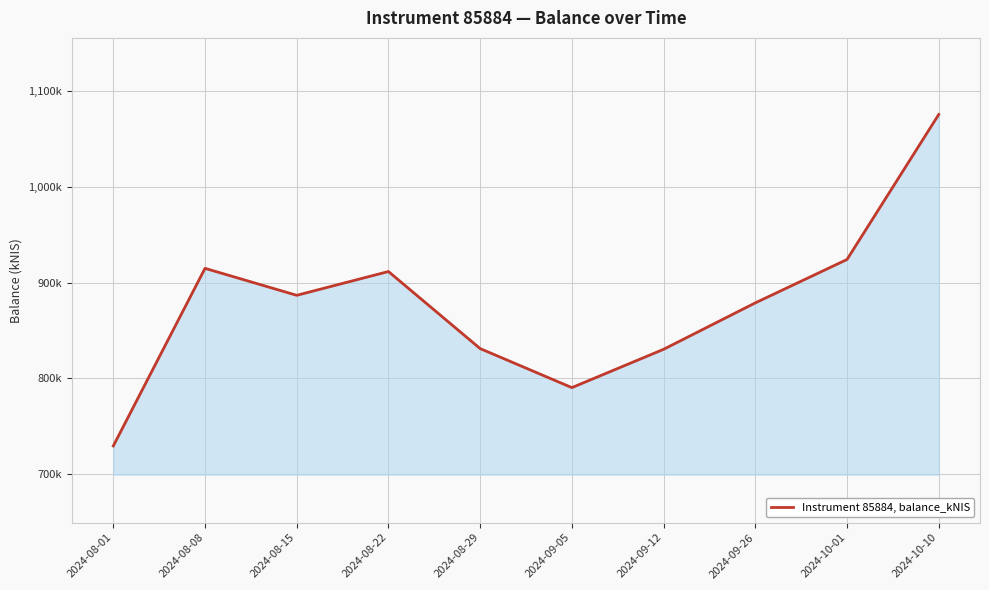

Reading right to left, list all the values displayed in this chart.

2024-10-10=1075.6	2024-10-01=924.2	2024-09-26=878.9	2024-09-12=830.4	2024-09-05=790.4	2024-08-29=831.1	2024-08-22=911.6	2024-08-15=886.8	2024-08-08=915.0	2024-08-01=729.5